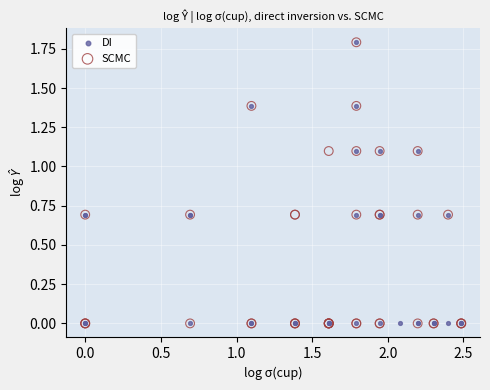

What are all the series names shown in the legend?

DI, SCMC